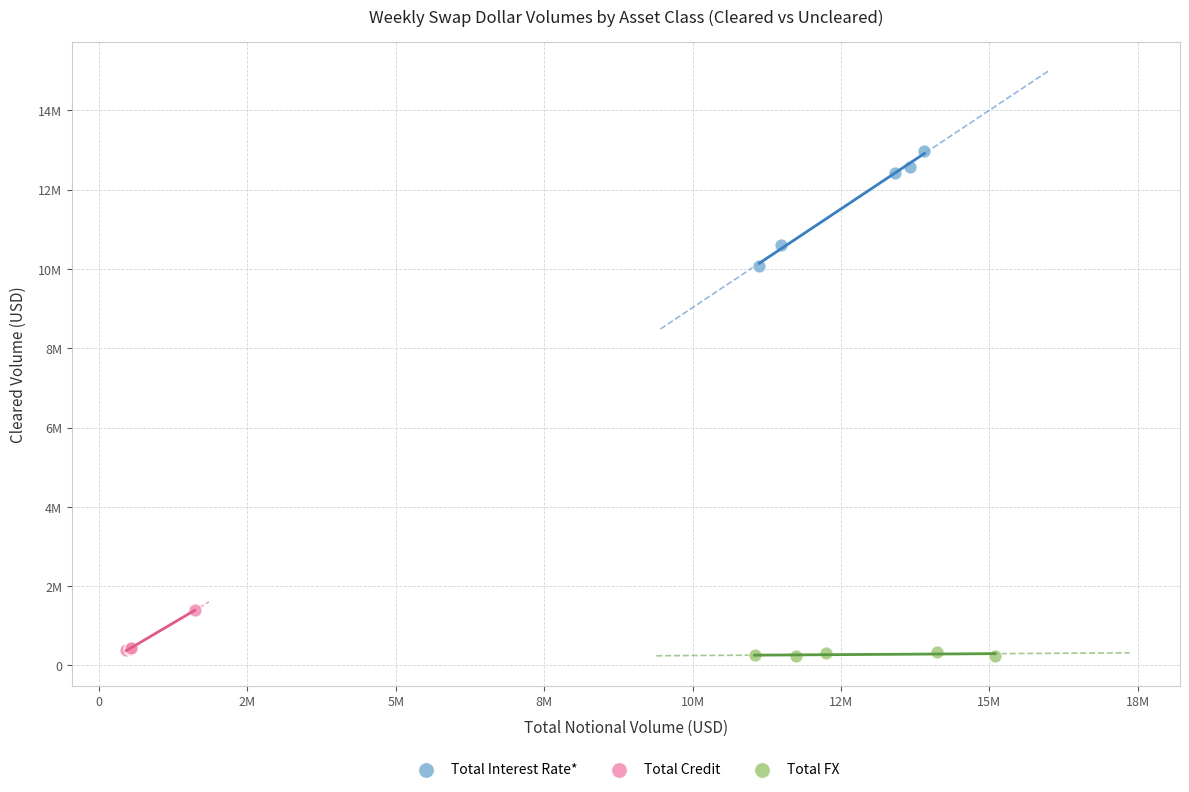

Which series reaches the minimum Y coordinate?

Total FX